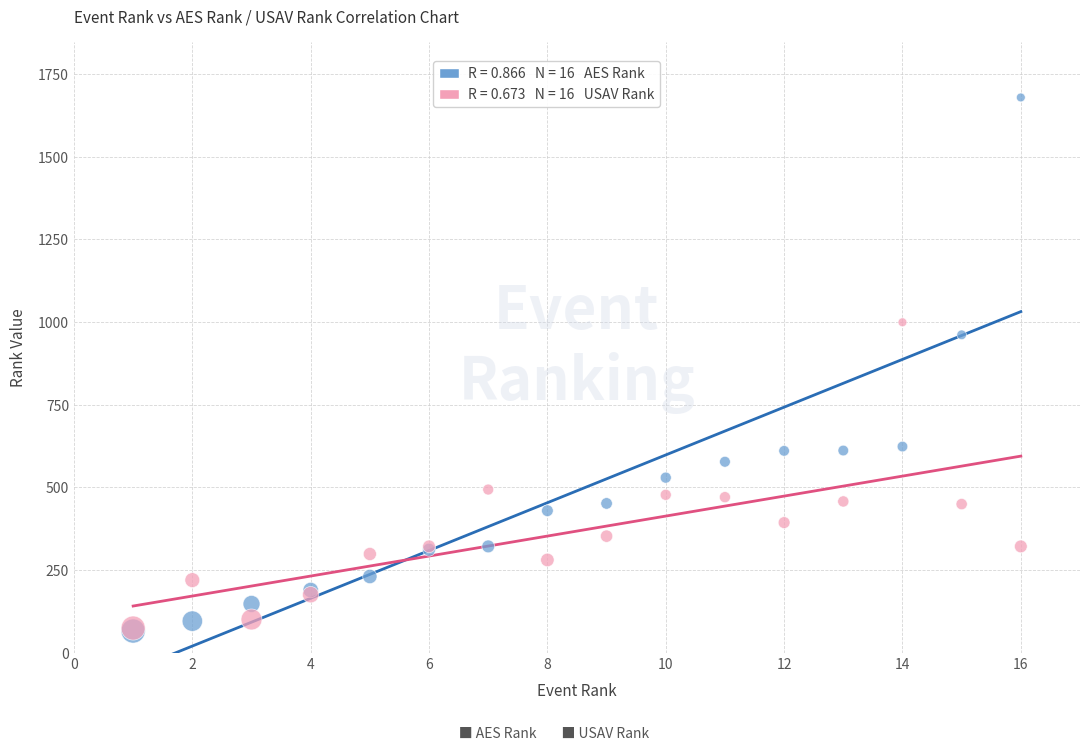

Across all series, what Y value is closest to 872?

961